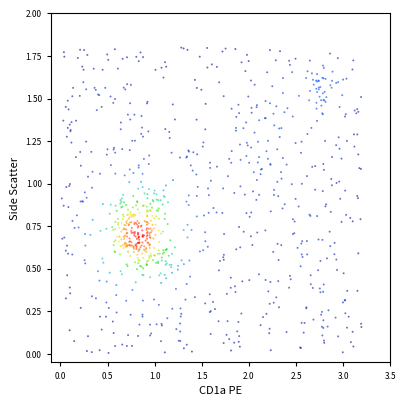

What is the range of X values (max minus min)?

3.2